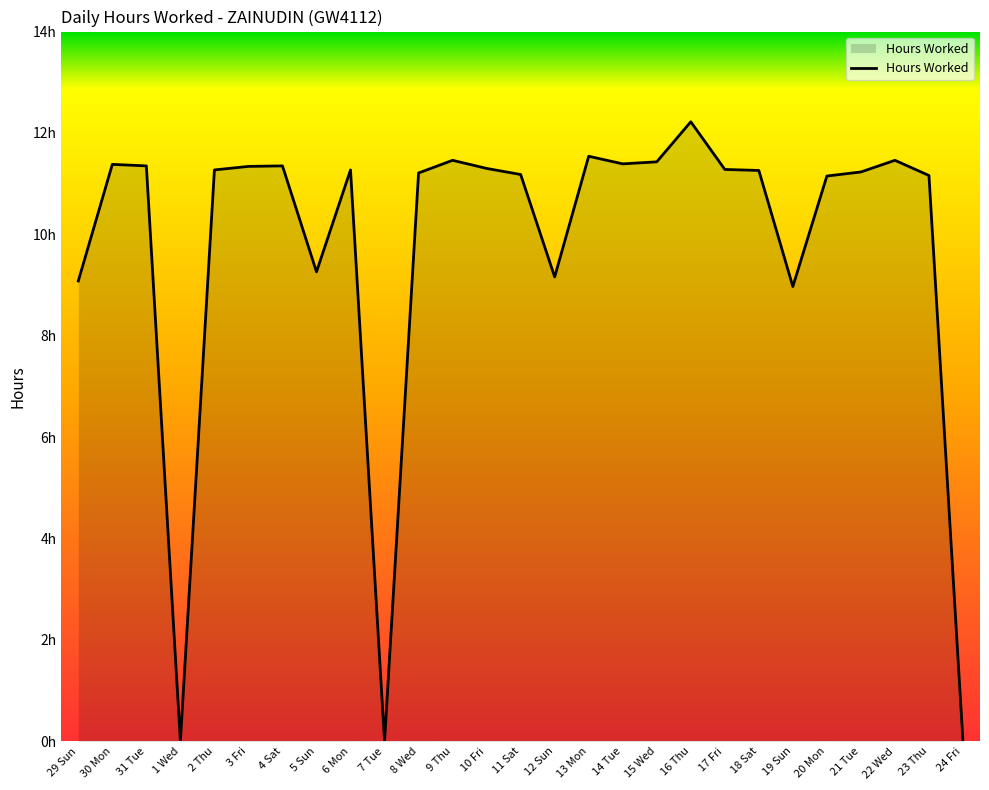

Does the chart have visible grid lines?

No